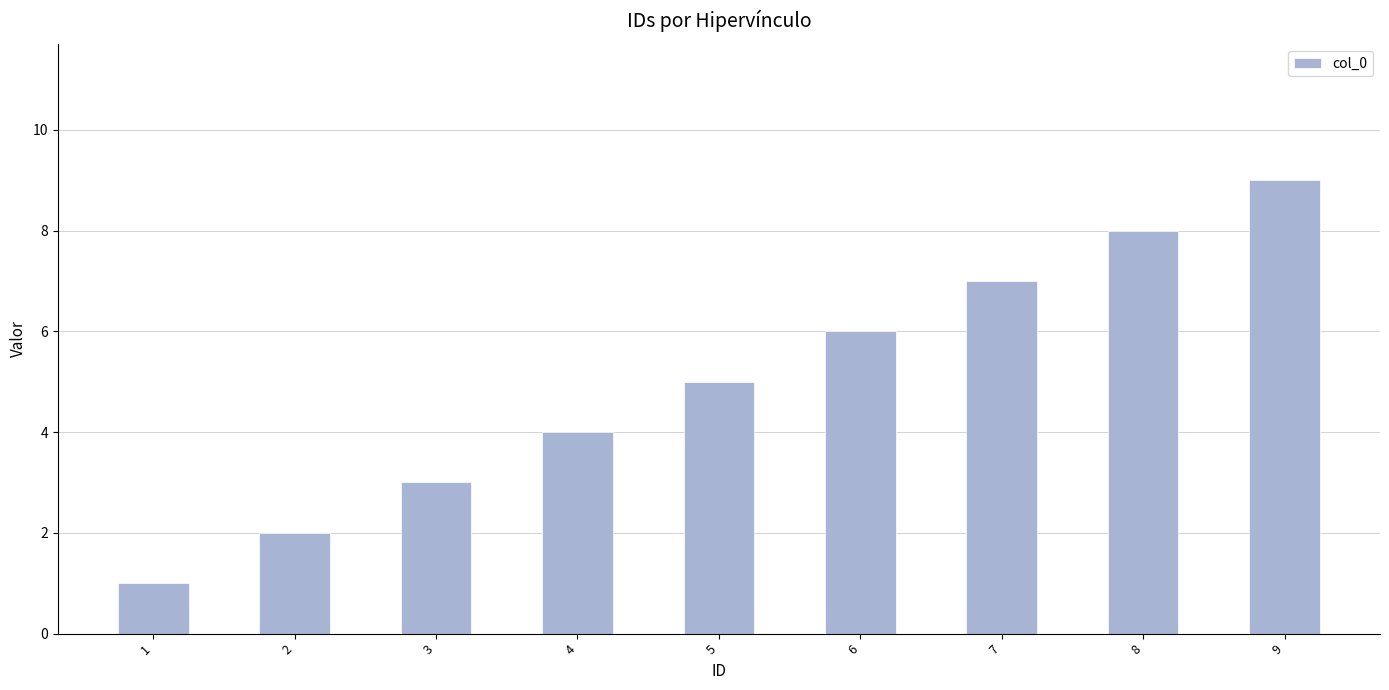

The chart shows a value of 4 at 3. True or false?

False